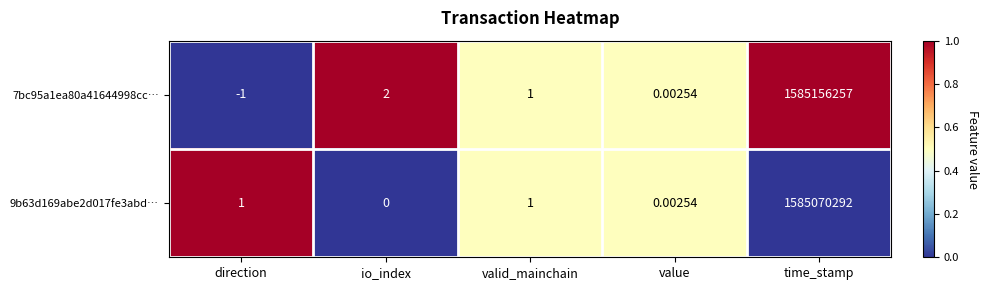

Rank the categories by 7bc95a1ea80a41644998cc… value from highest to lowest.

time_stamp, io_index, valid_mainchain, value, direction